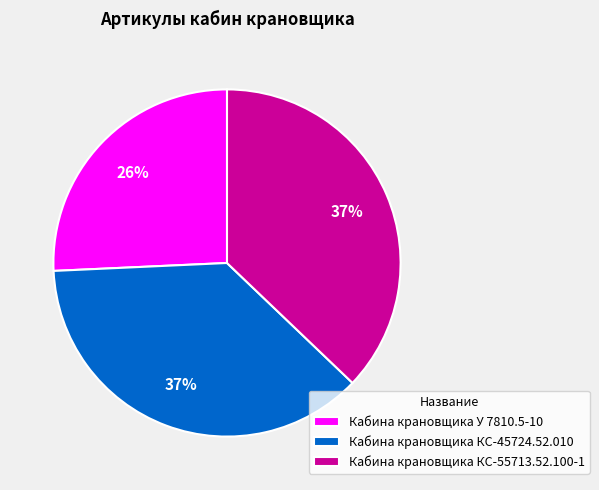

Is Кабина крановщика КС-45724.52.010 the majority of the pie?

No